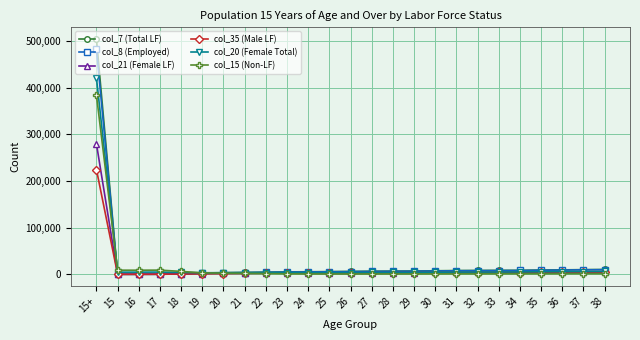

What is the minimum value shown in the chart?

12